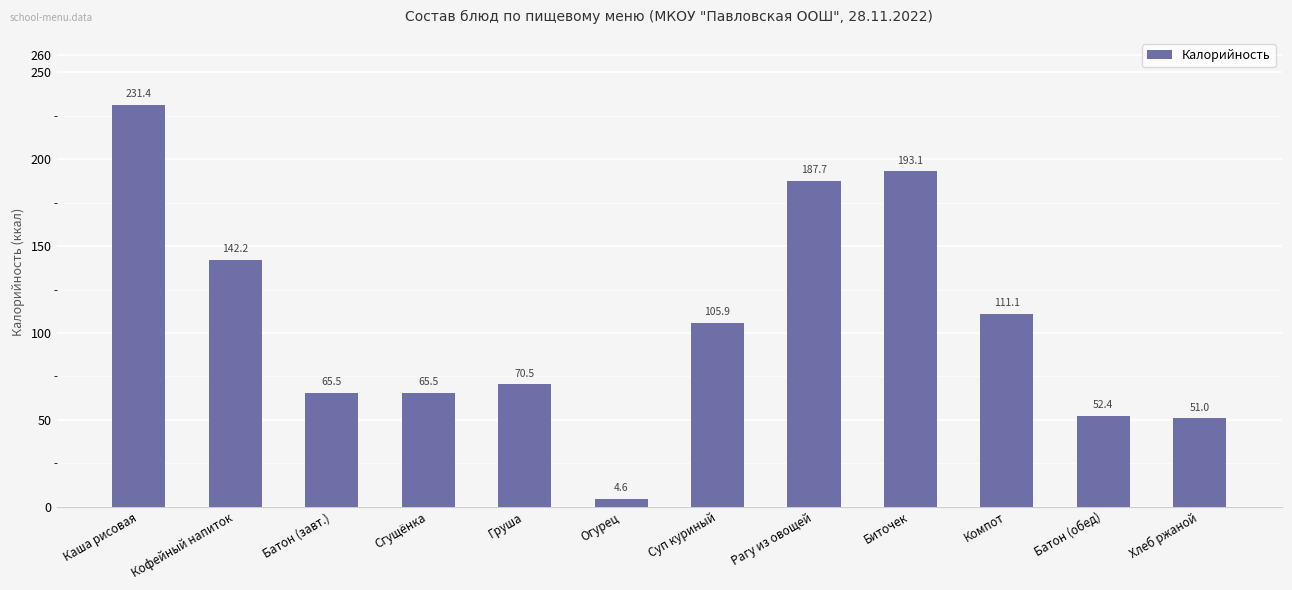

At which category does the chart reach its peak across all series?

Каша рисовая